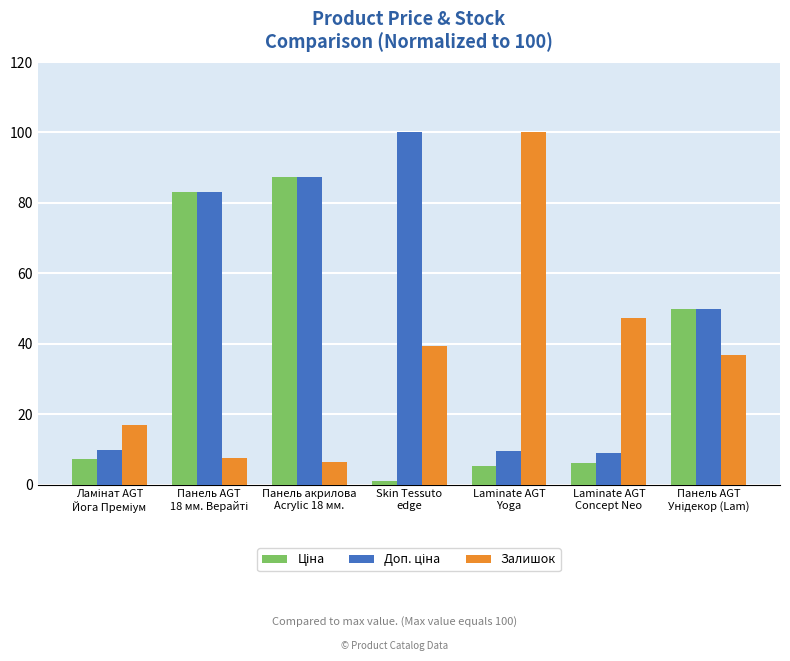

What is the greatest value displayed?

100.0